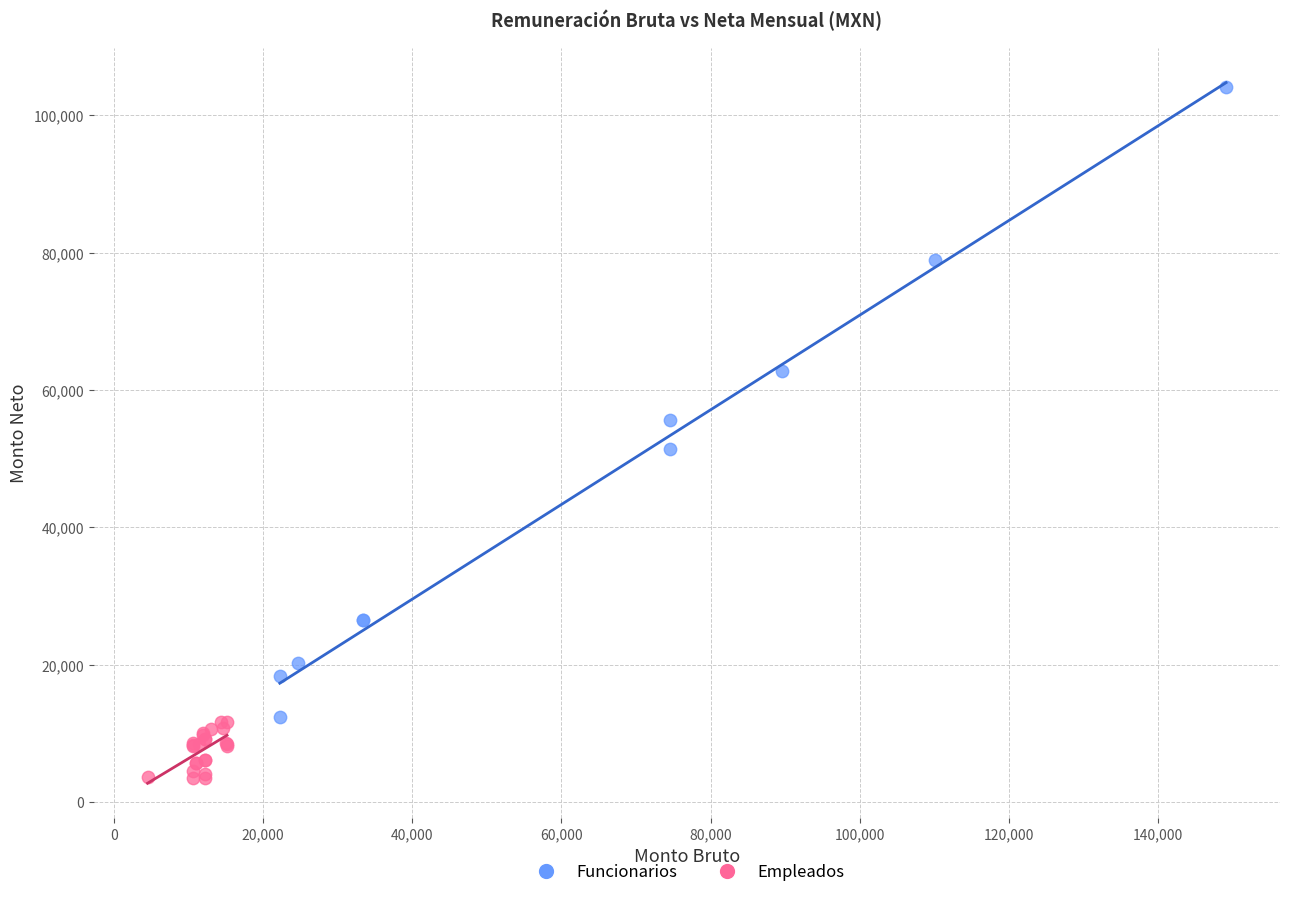

Which series reaches the minimum Y coordinate?

Empleados